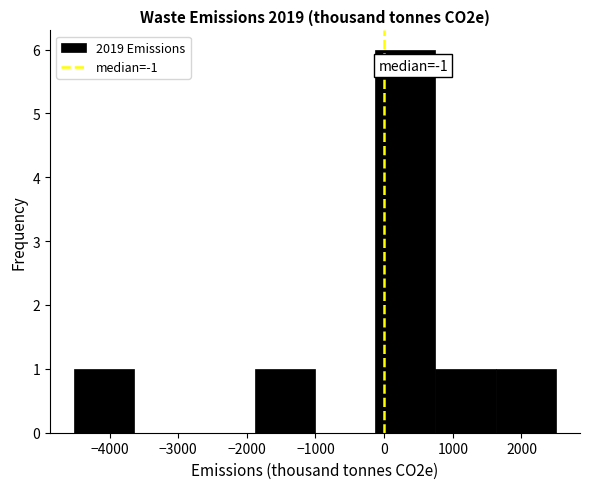

Over which range of the x-axis is the bar tallest?

-100 to 700